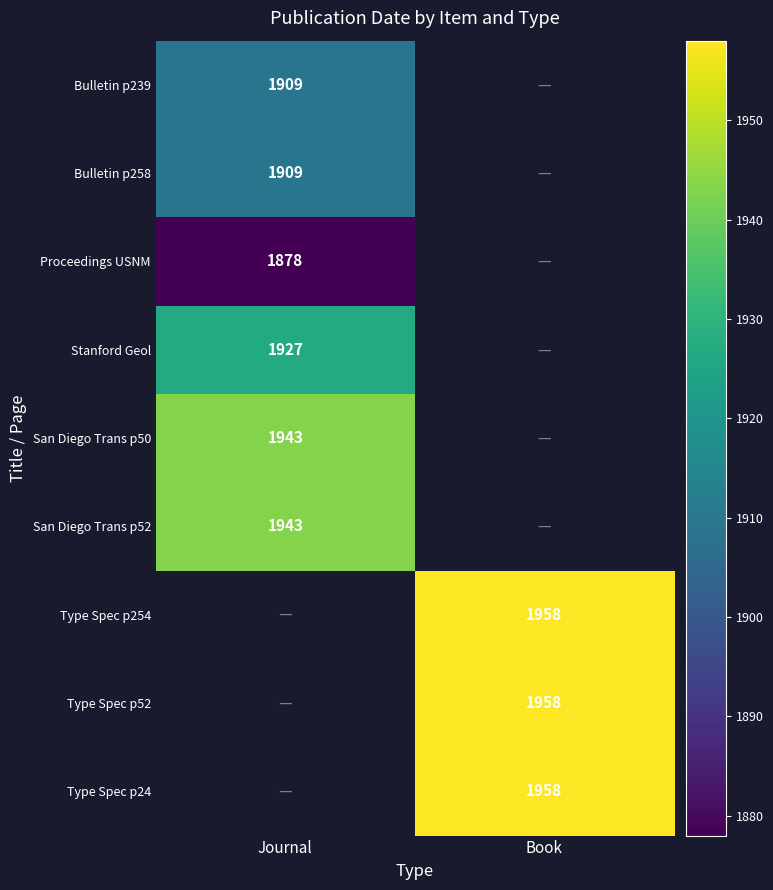

The value of Stanford Geol at Journal is 1927. True or false?

True